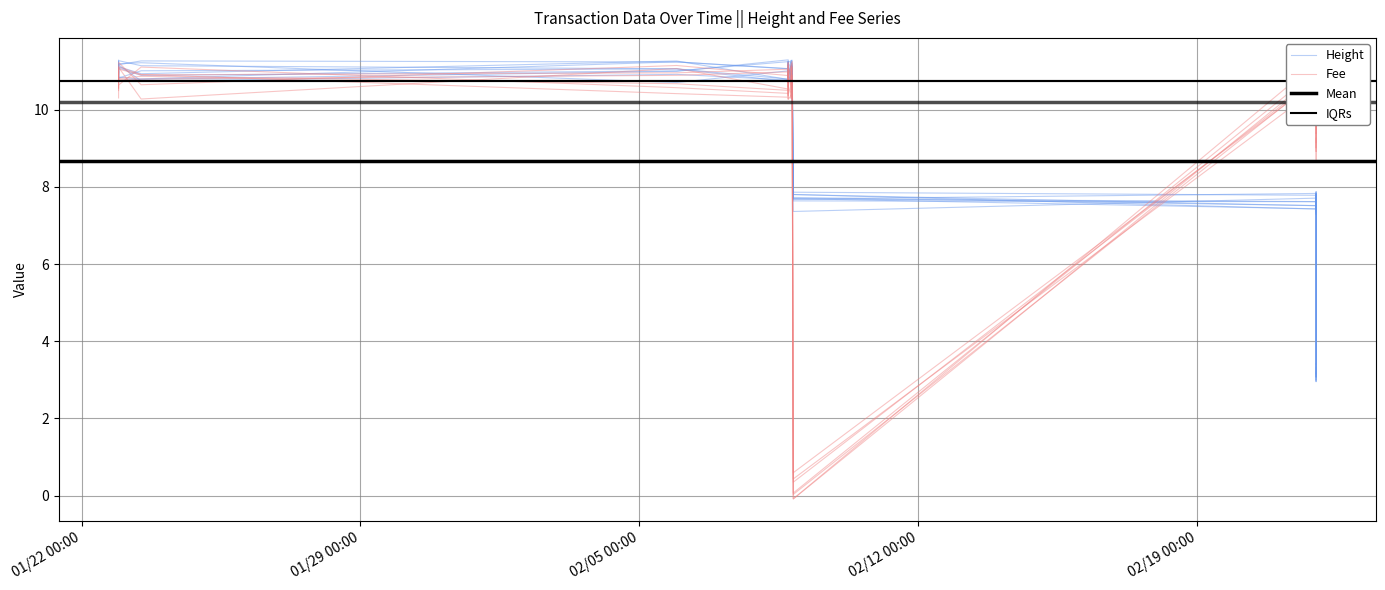

What is the value of the Height point at the 21st from the left?

7.8